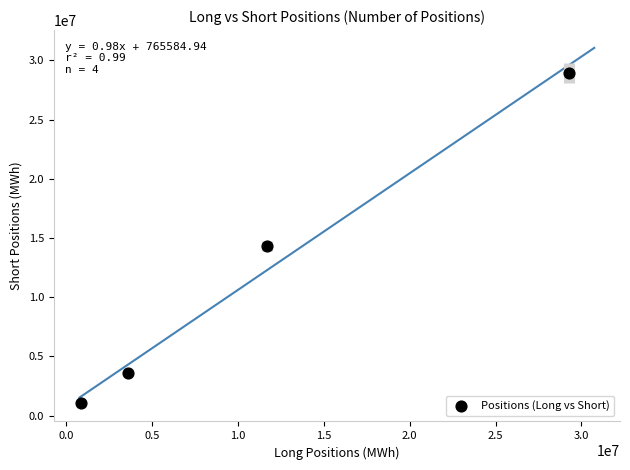

What Y value in the scatter plot is closest to 14981944?

14311588